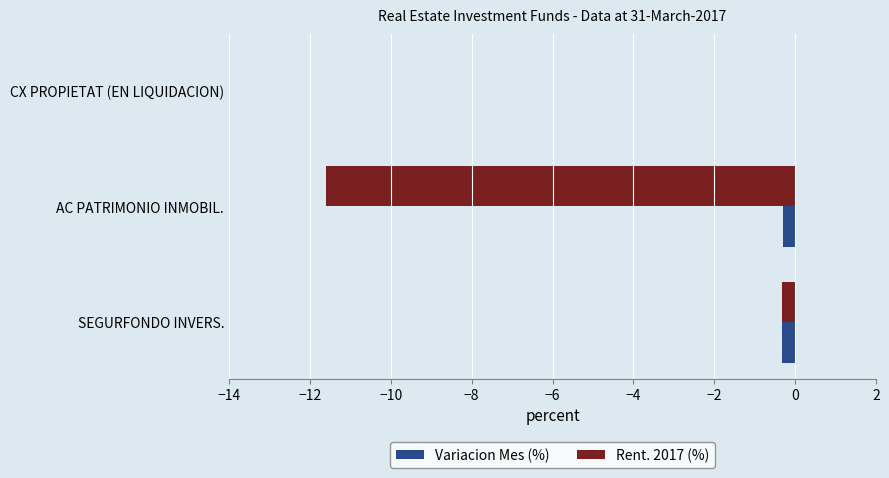

What is the sum of all Rent. 2017 (%) values?

-11.9